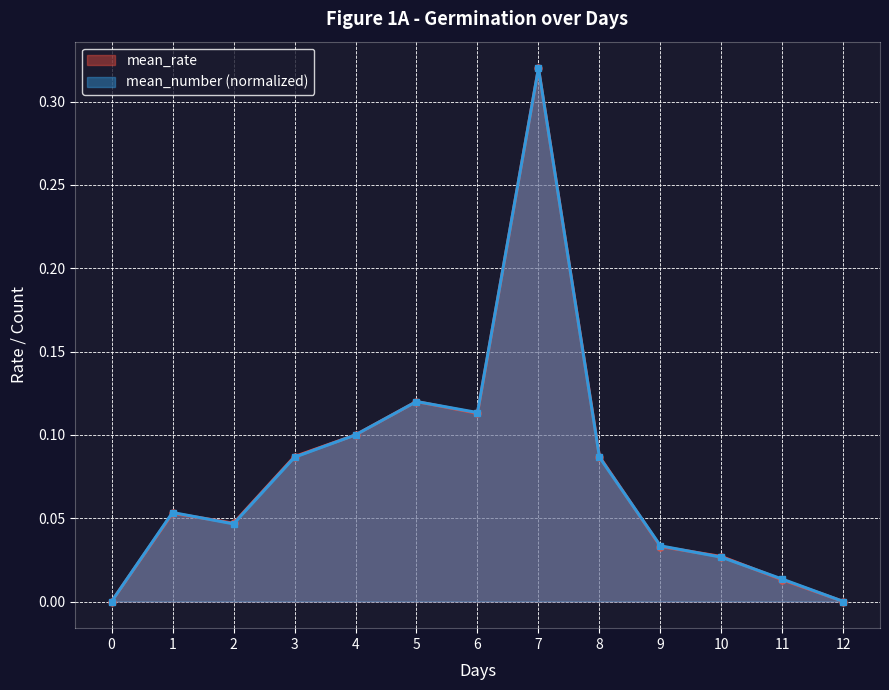

How many times do mean_rate and mean_number cross each other?

4